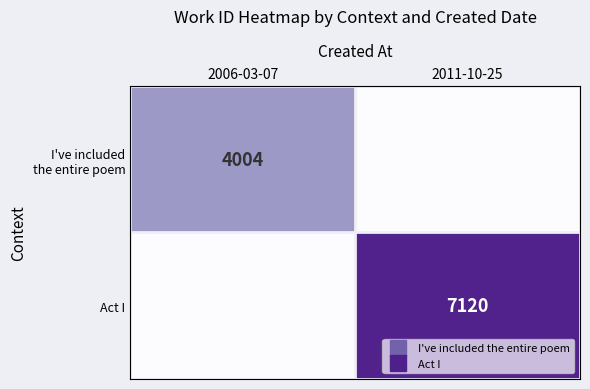

At which label does Act I reach its minimum?

2006-03-07